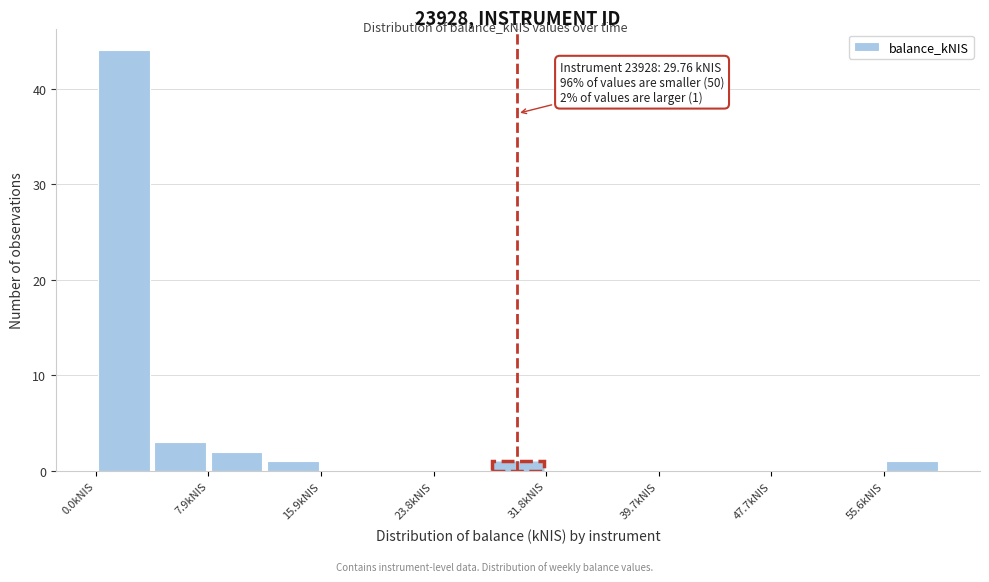

Read against the x-axis, roughly where is the centre of the tallest bar?

2